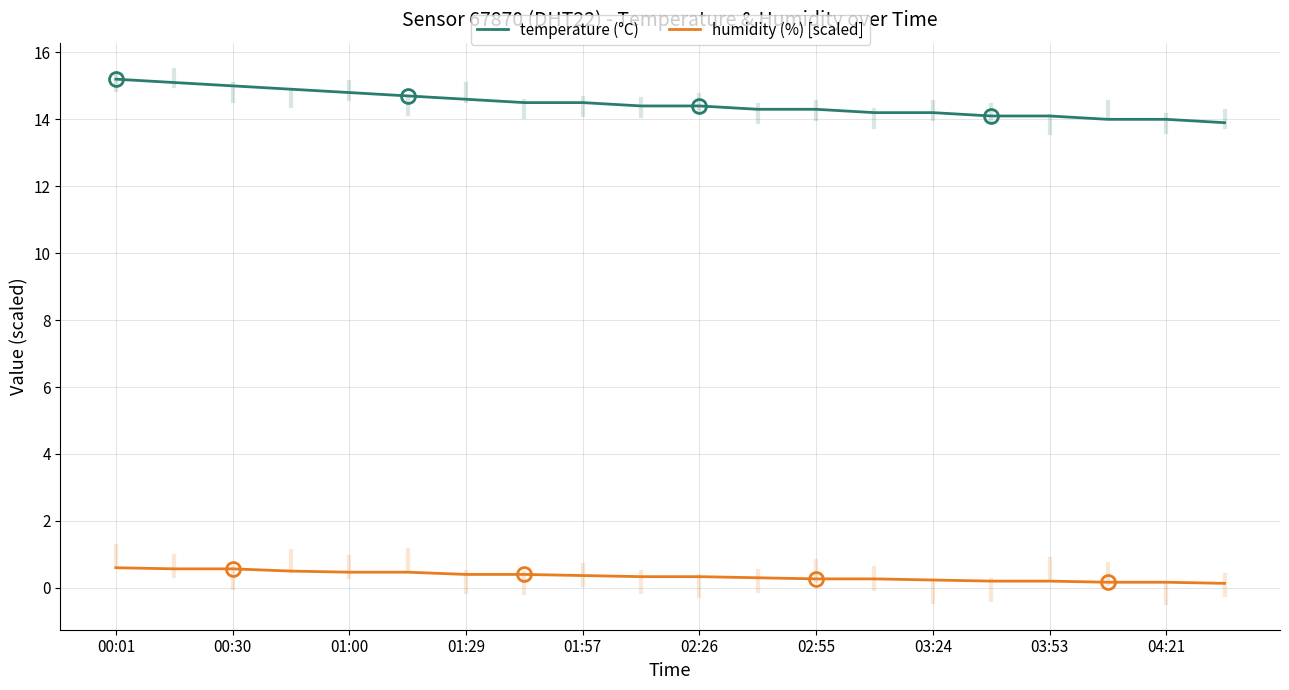

List the series in order of their overall mean, highest first.

temperature (°C), humidity (%) [scaled]